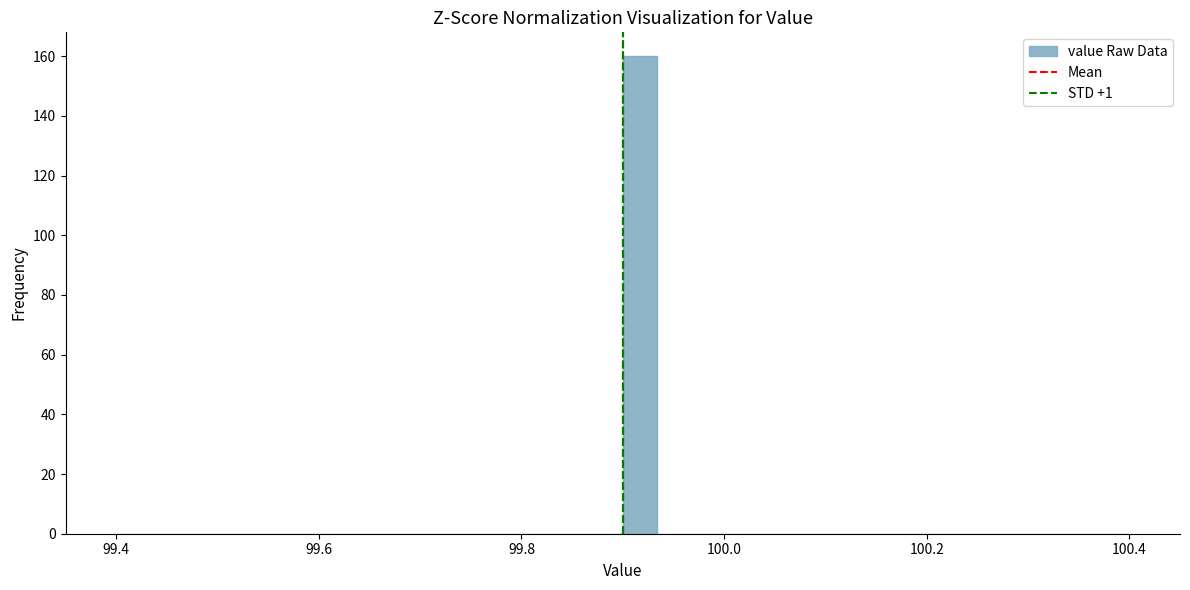

Around what value on the x-axis is the tallest bar? Give the approximate position of its centre, as read against the axis.

99.92